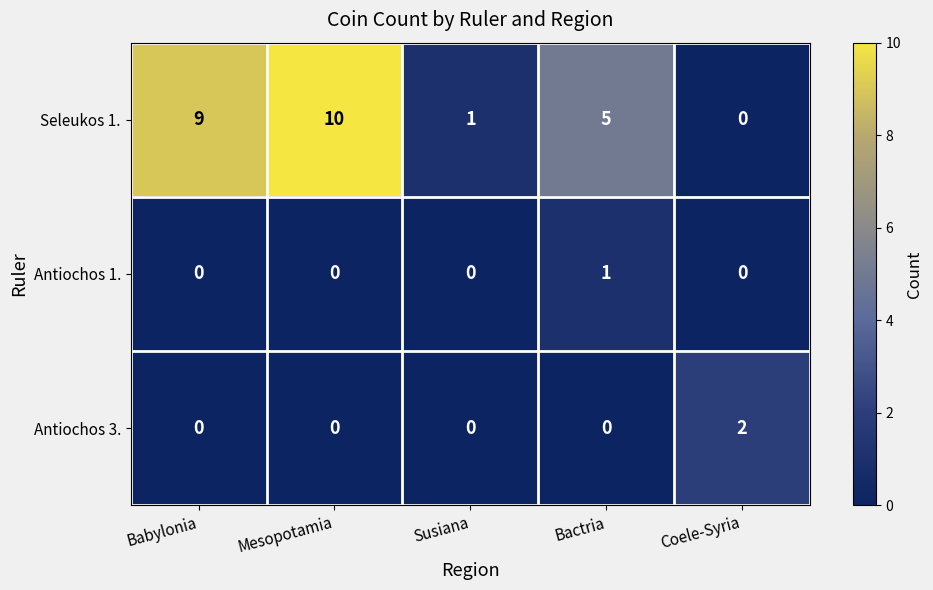

List the series in order of their peak value, highest first.

Seleukos 1., Antiochos 3., Antiochos 1.